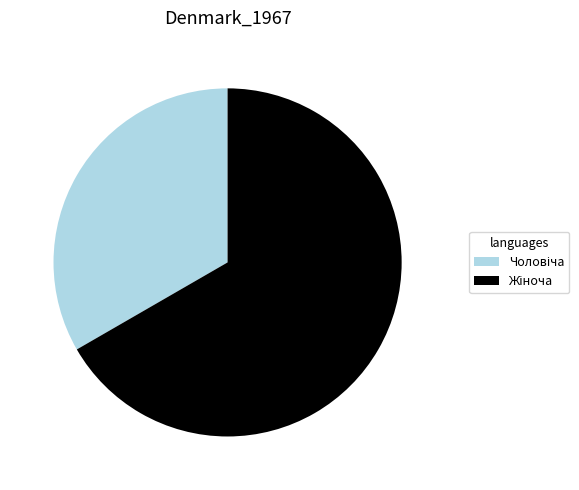

Does any single category account for the majority?

Yes